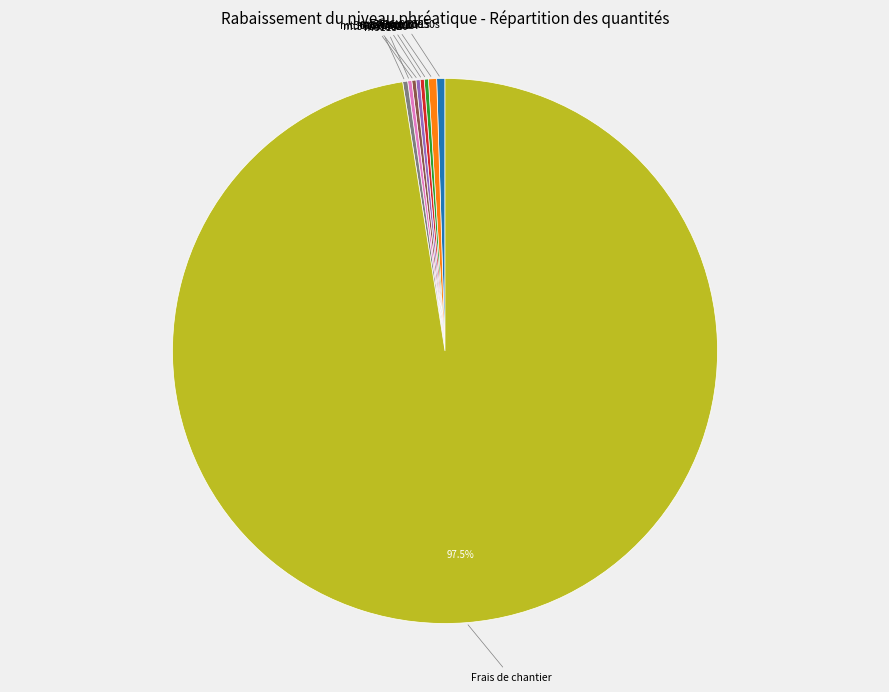

Does any single category account for the majority?

Yes